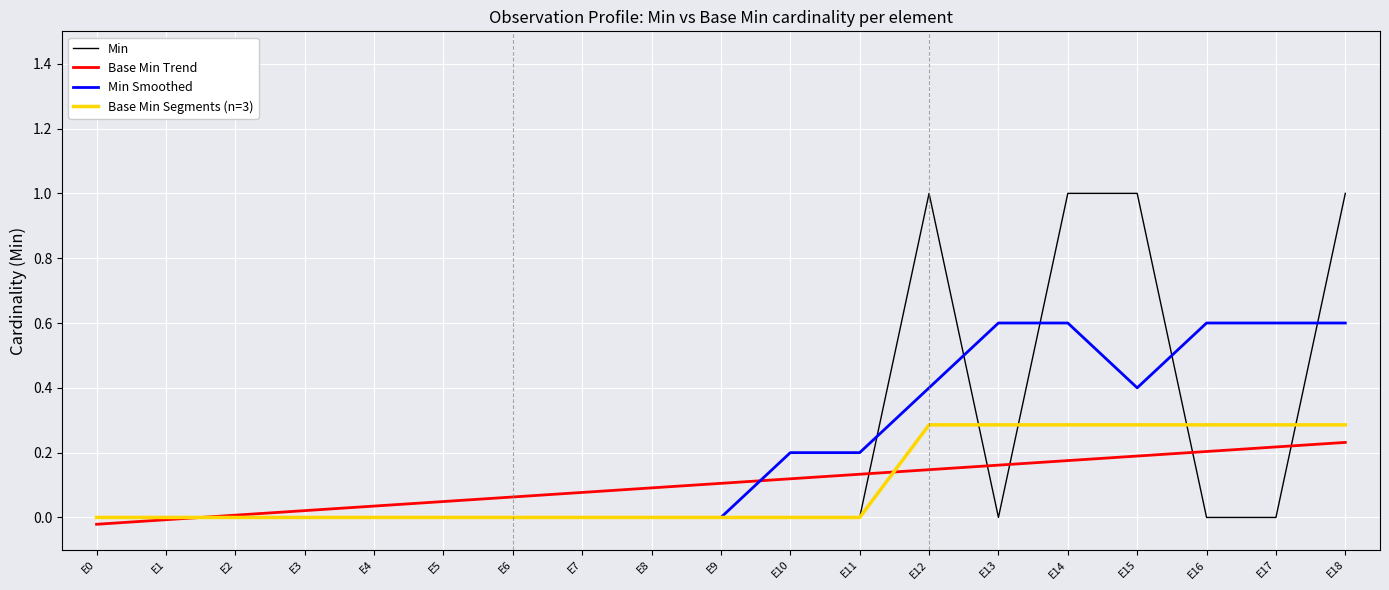

The value of Min at E5 is 0.6. True or false?

False